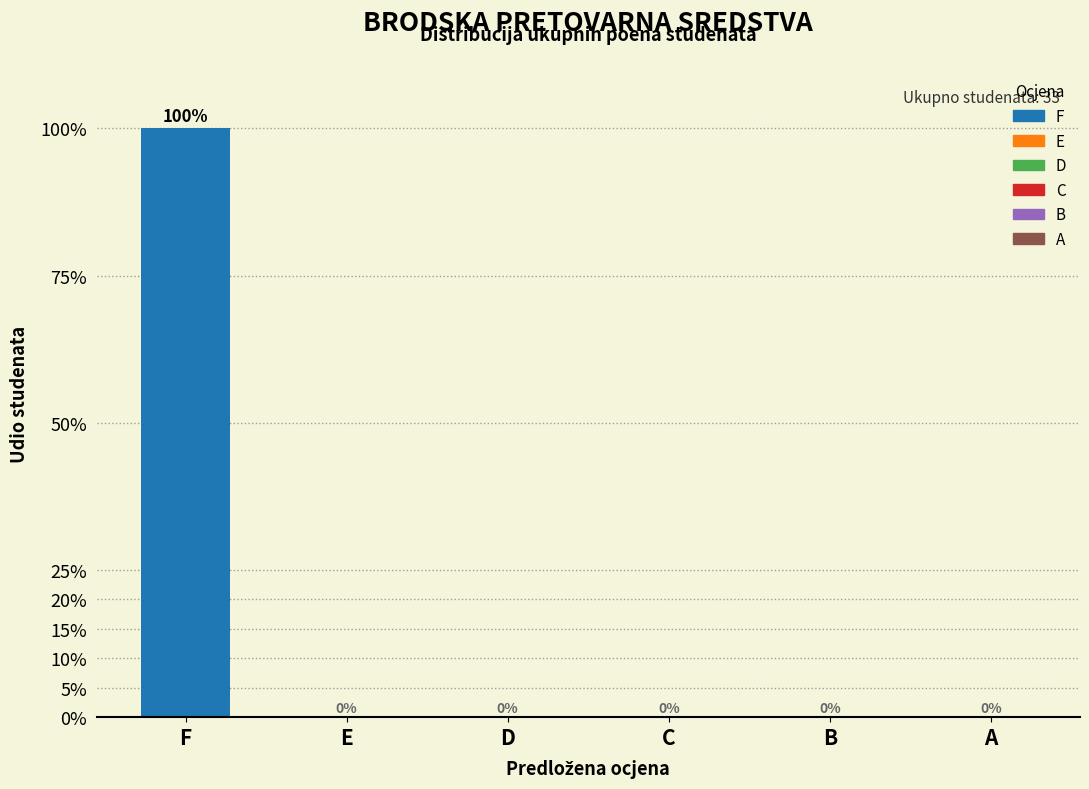

At which category does the chart reach its peak across all series?

F